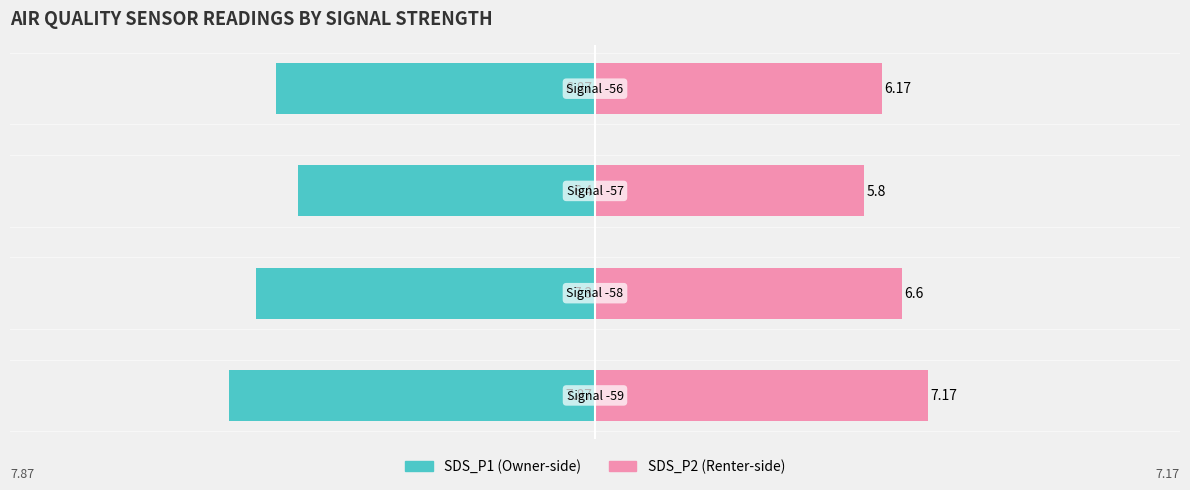

At 2, list the series in order from smallest to largest.

SDS_P1, SDS_P2